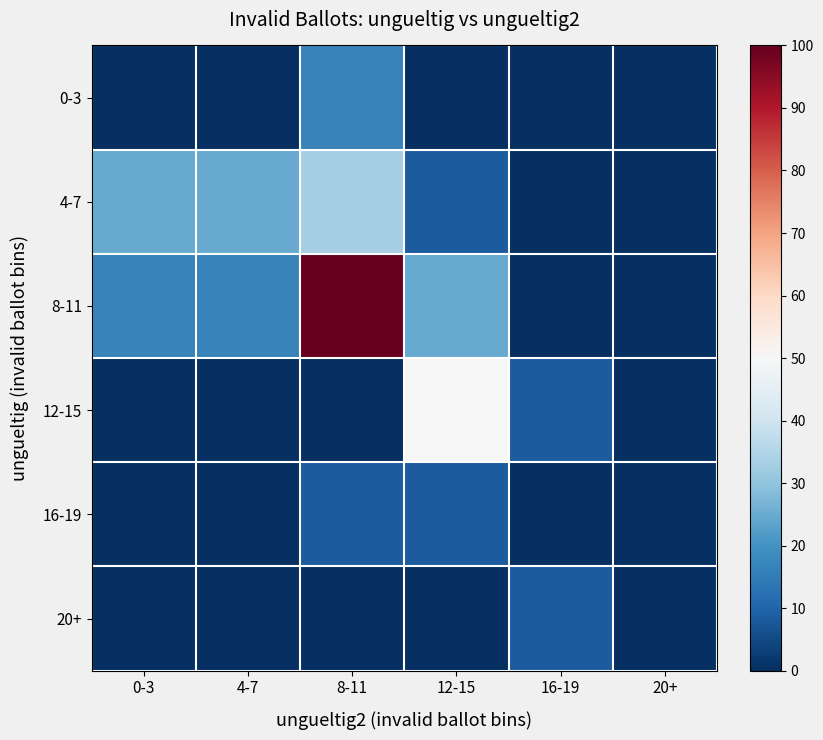

List the series in order of their peak value, lowest first.

16-19, 20+, 0-3, 4-7, 12-15, 8-11